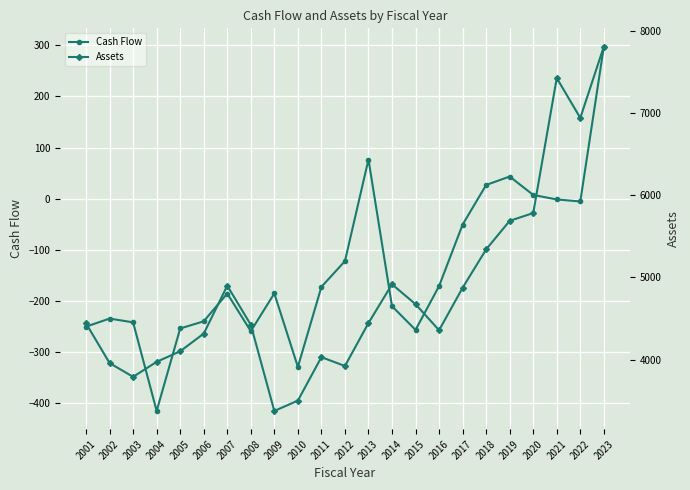

Does the chart have visible grid lines?

Yes